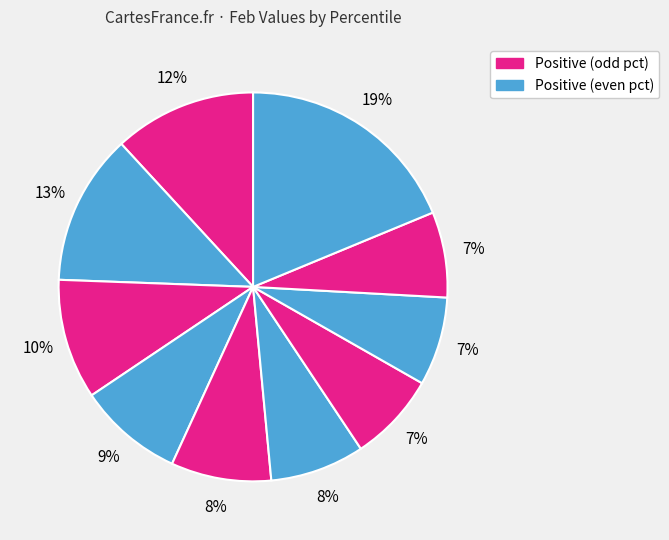

Does any single category account for the majority?

No